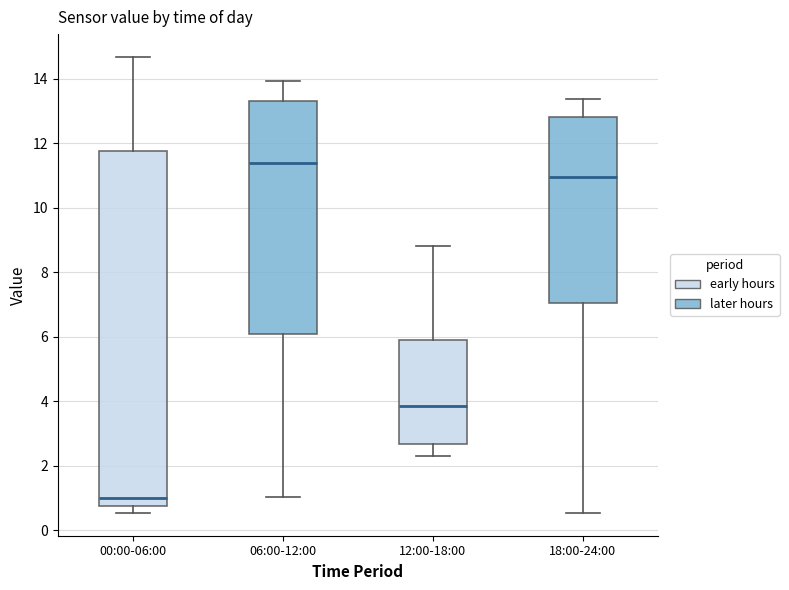

Which box's median line is the highest?

06:00-12:00